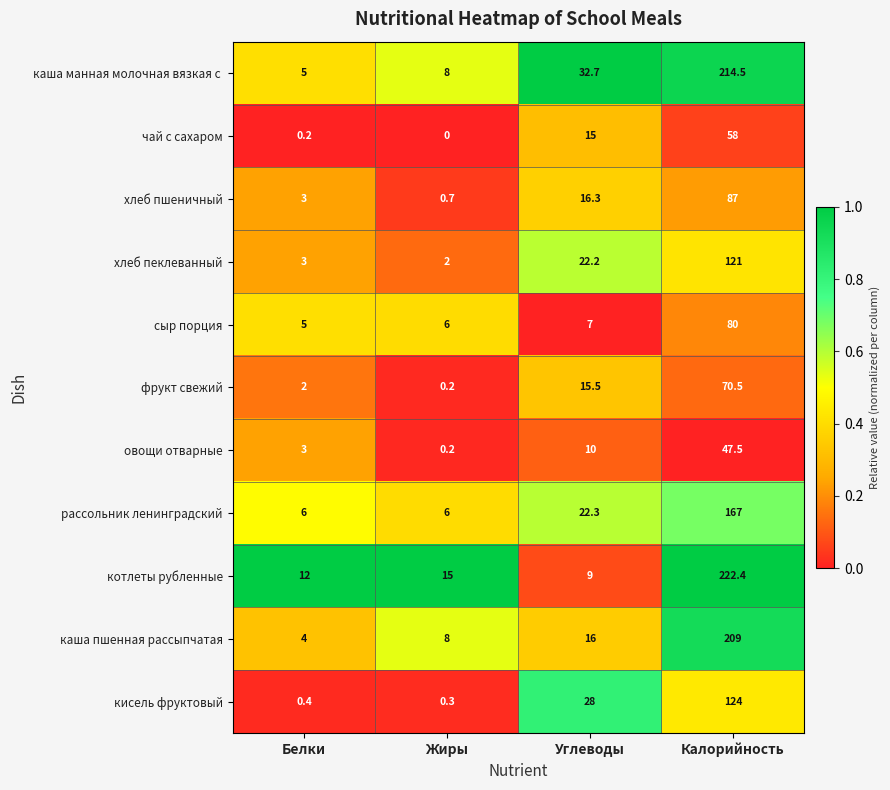

Which category has the highest value in the рассольник ленинградский series?

Калорийность